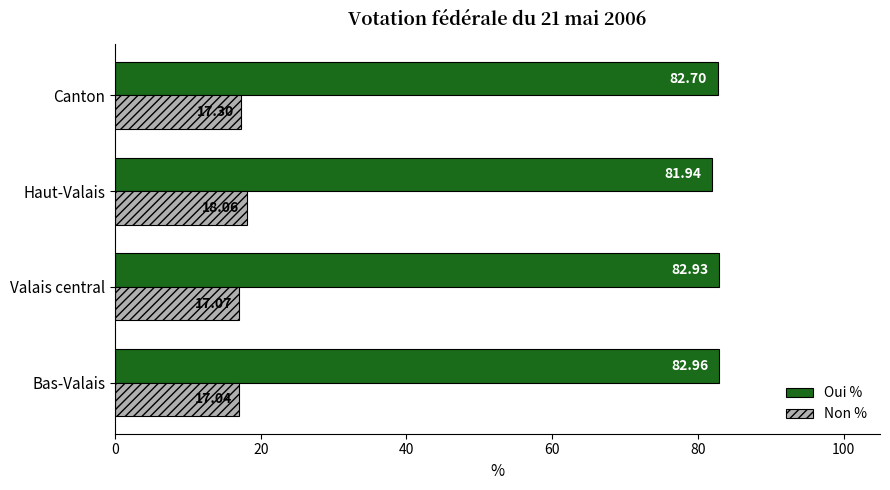

What is the difference between the maximum and minimum values in the Oui % series?

1.0